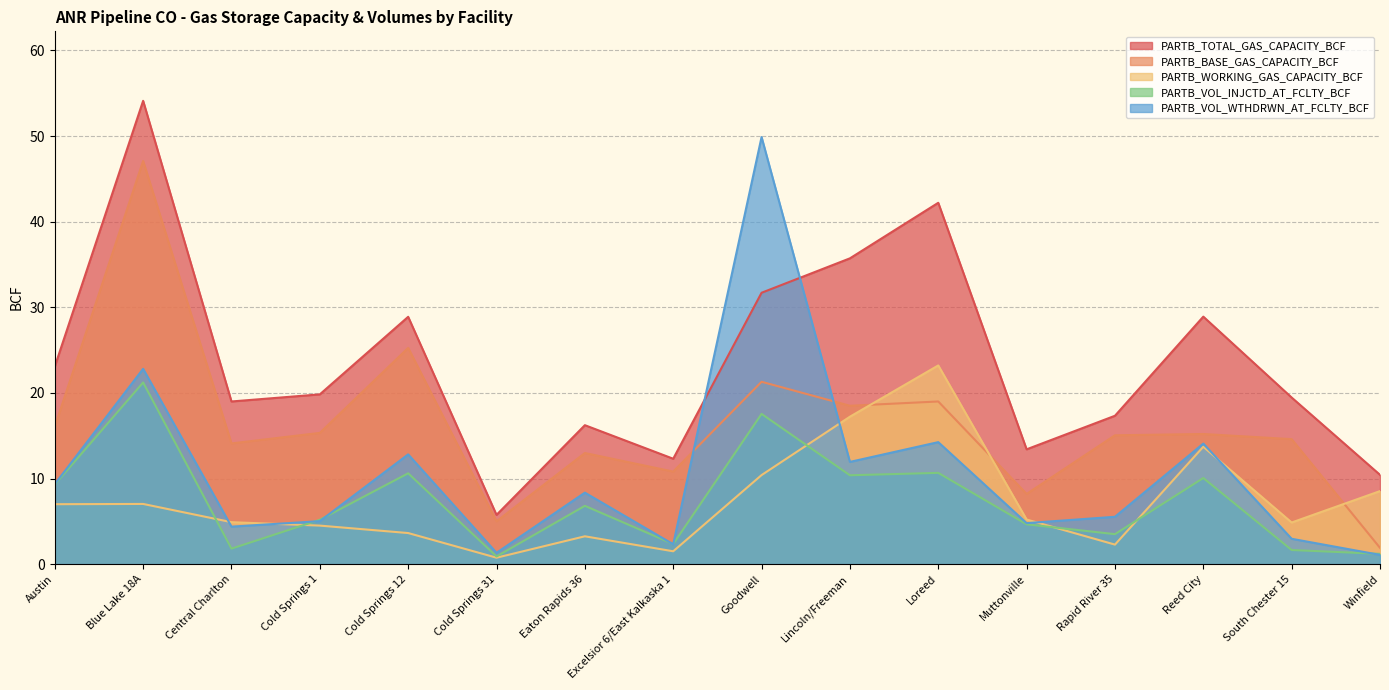

Which has a higher value, Reed City or Excelsior 6/East Kalkaska 1?

Reed City